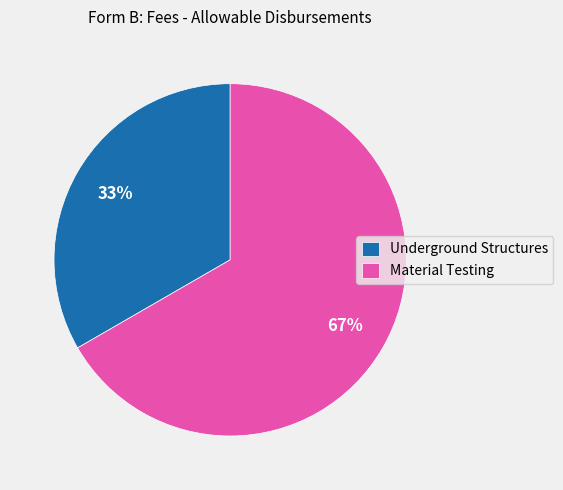

The Underground Structures slice represents 33% of the pie. True or false?

True